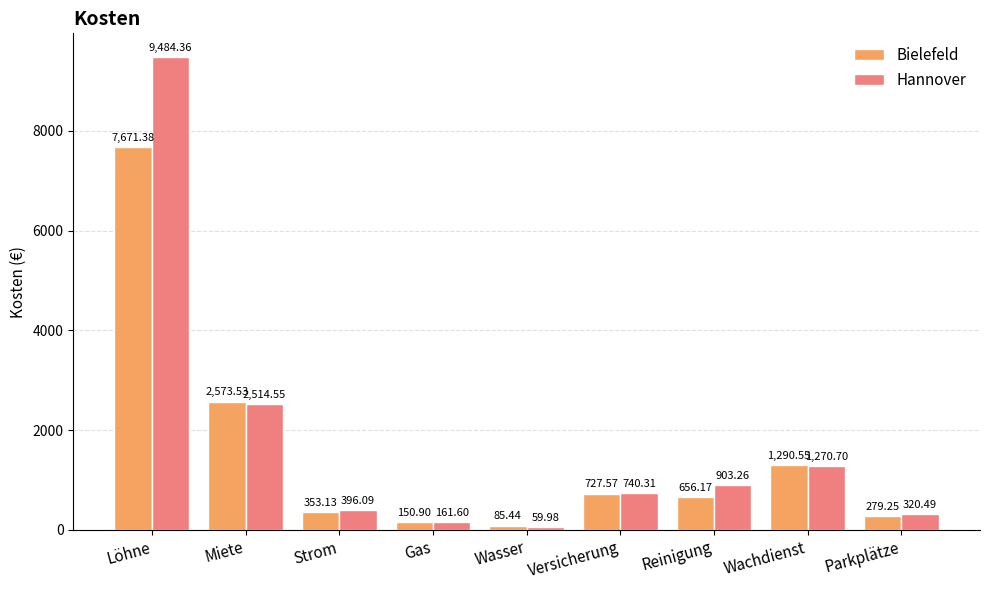

What value does the Hannover series have at Gas?

161.6